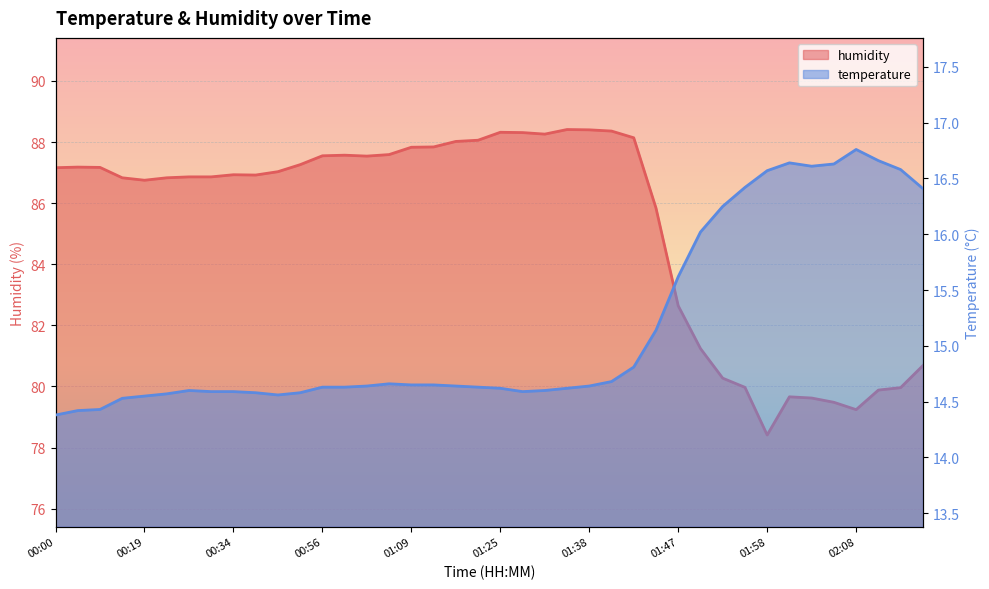

Is the value of humidity at 01:52 greater than the value of temperature at 01:03?

Yes